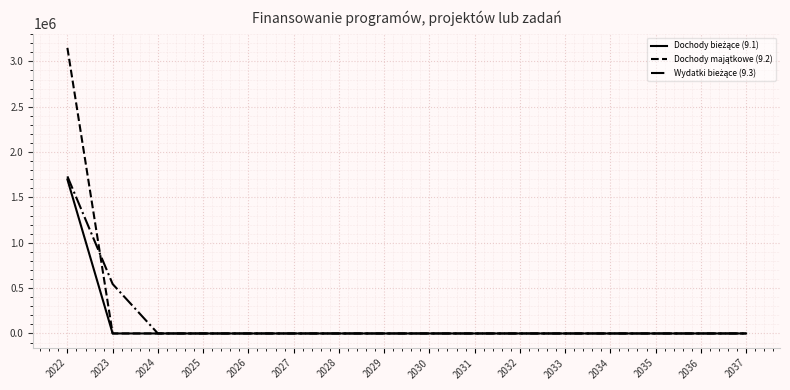

At how many categories does at least one series exceed 2142878?

1